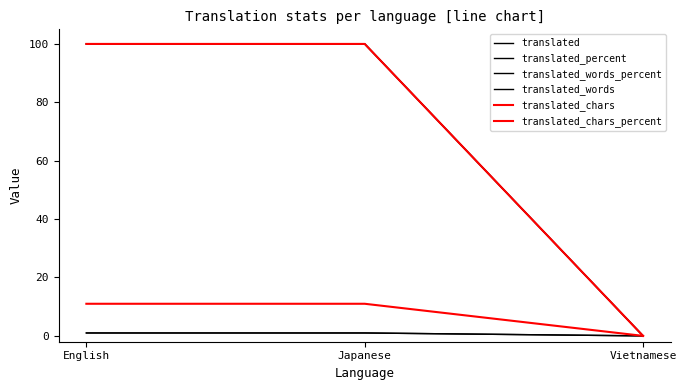

What is the spread (max minus min) of values at English?

99